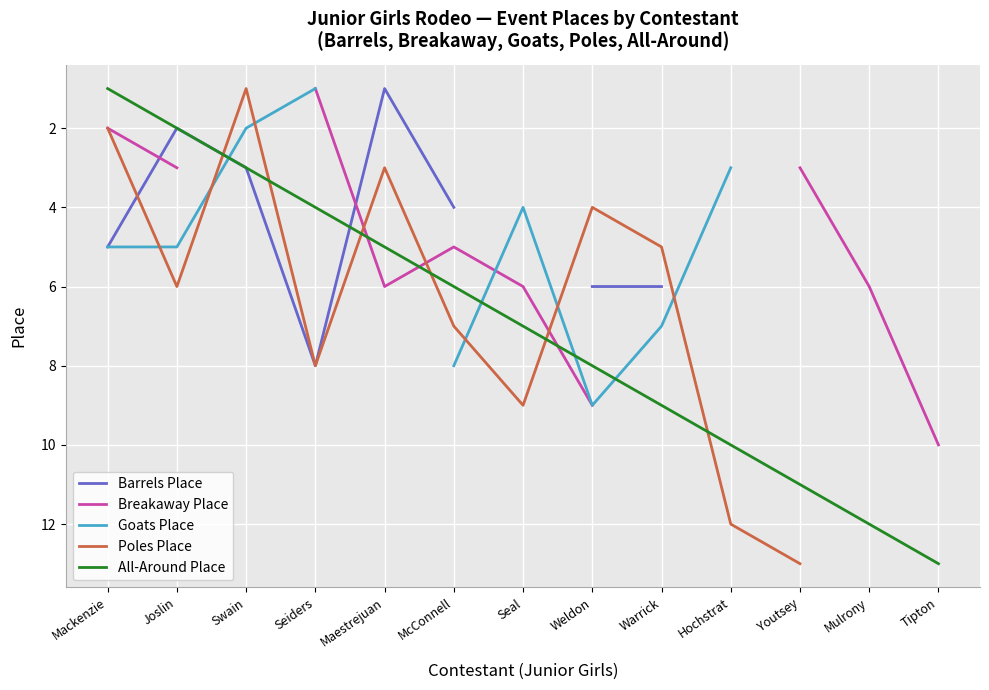

Which category has the lowest value in the Breakaway Place series?

Seiders